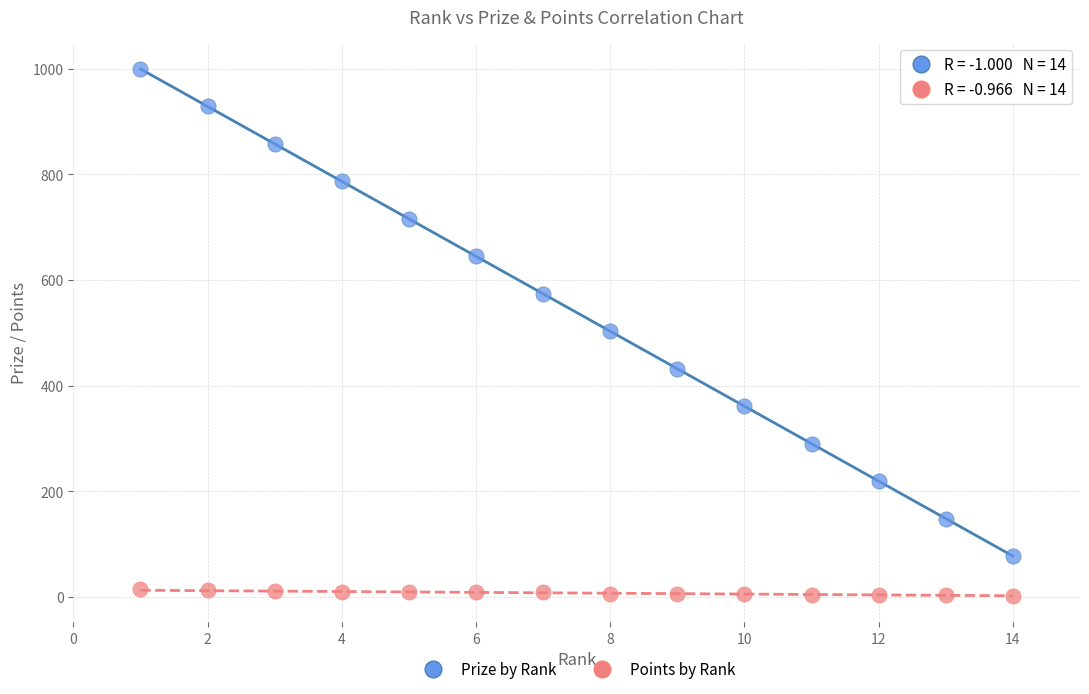

Which series contains the highest Y value?

Prize by Rank